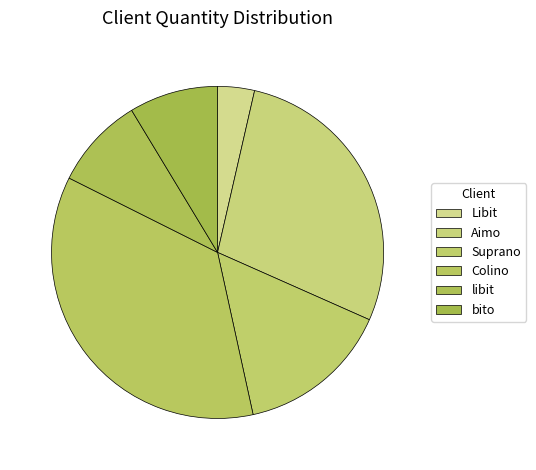

The Aimo slice represents 14% of the pie. True or false?

False